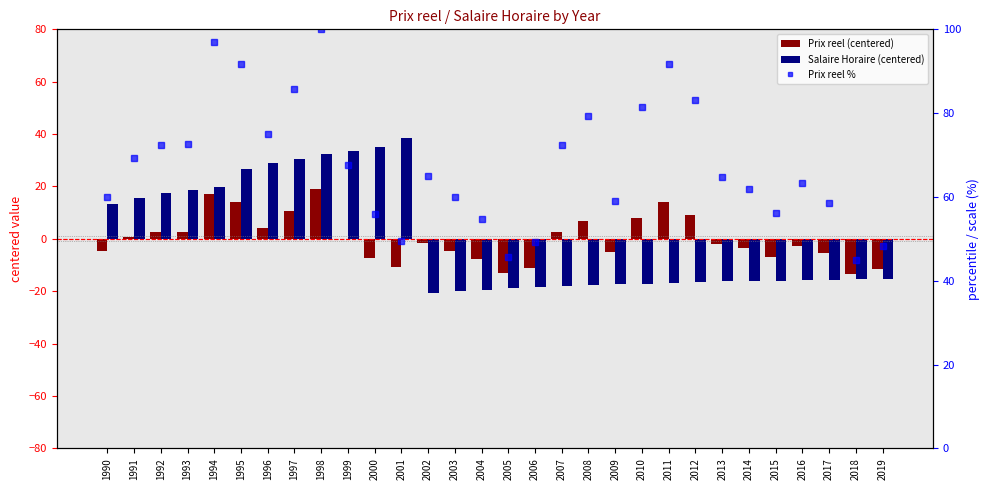

At how many categories does at least one series exceed 1?

30